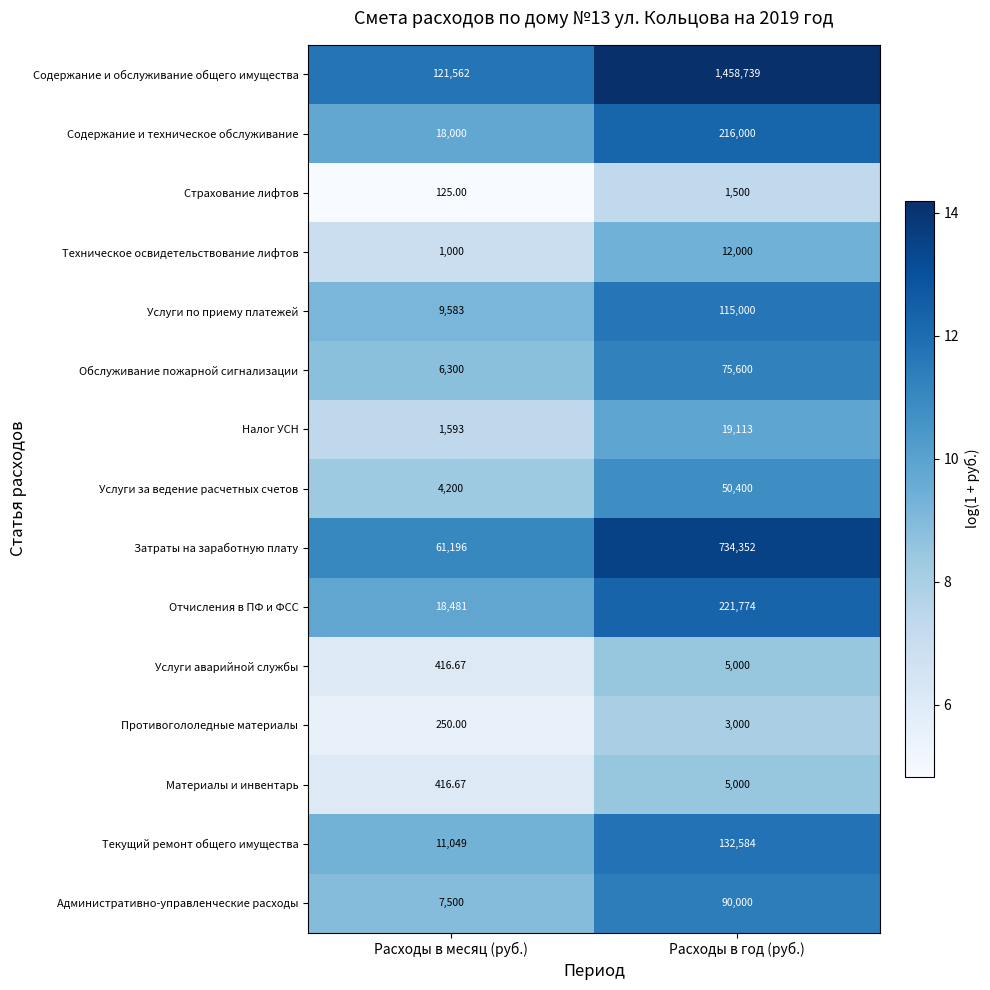

What is the smallest value displayed?

125.0